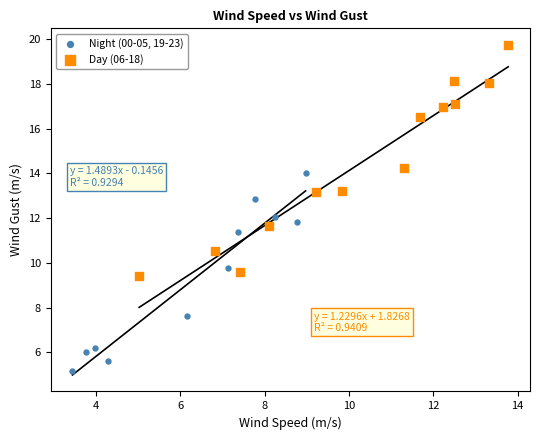

Which series contains the highest Y value?

Day (06-18)